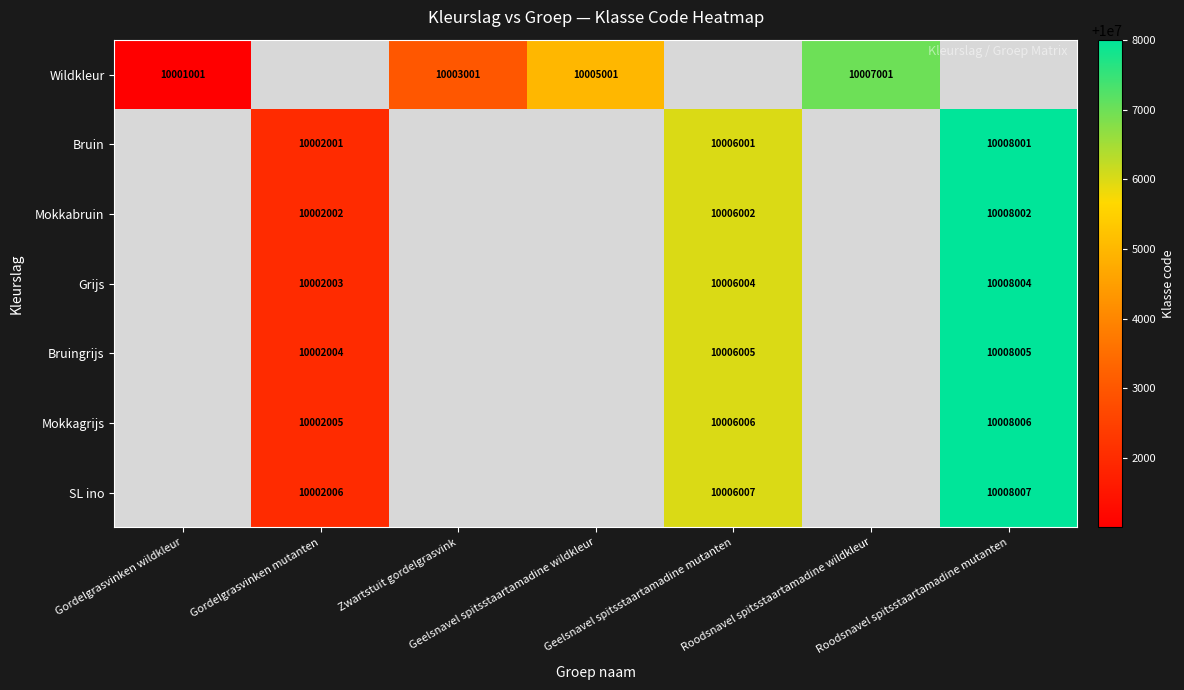

The value of Grijs at Geelsnavel spitsstaartamadine mutanten is 10006004. True or false?

True